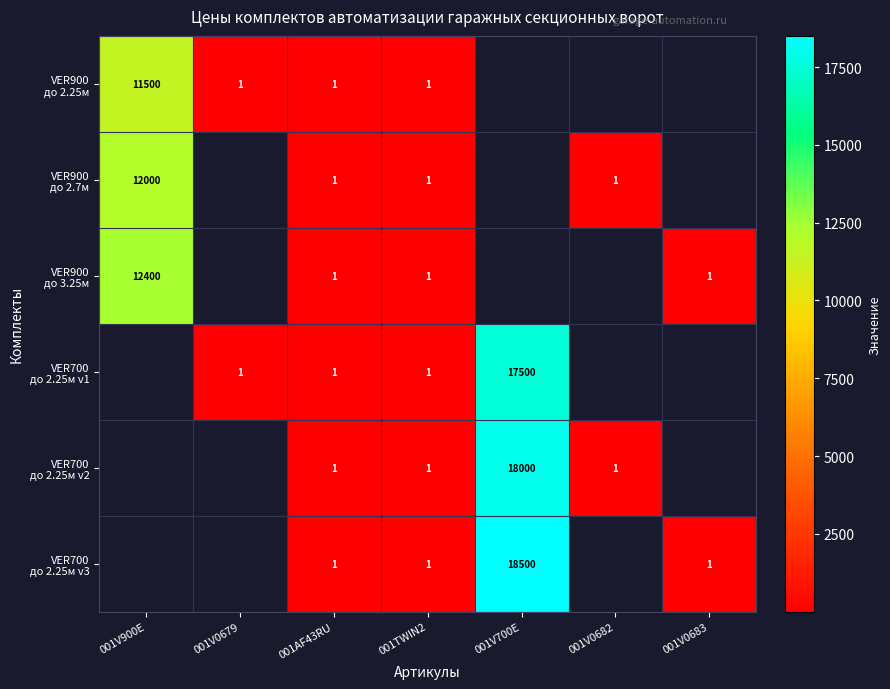

What is the lowest value of the VER900 до 2.7м series?

1.0